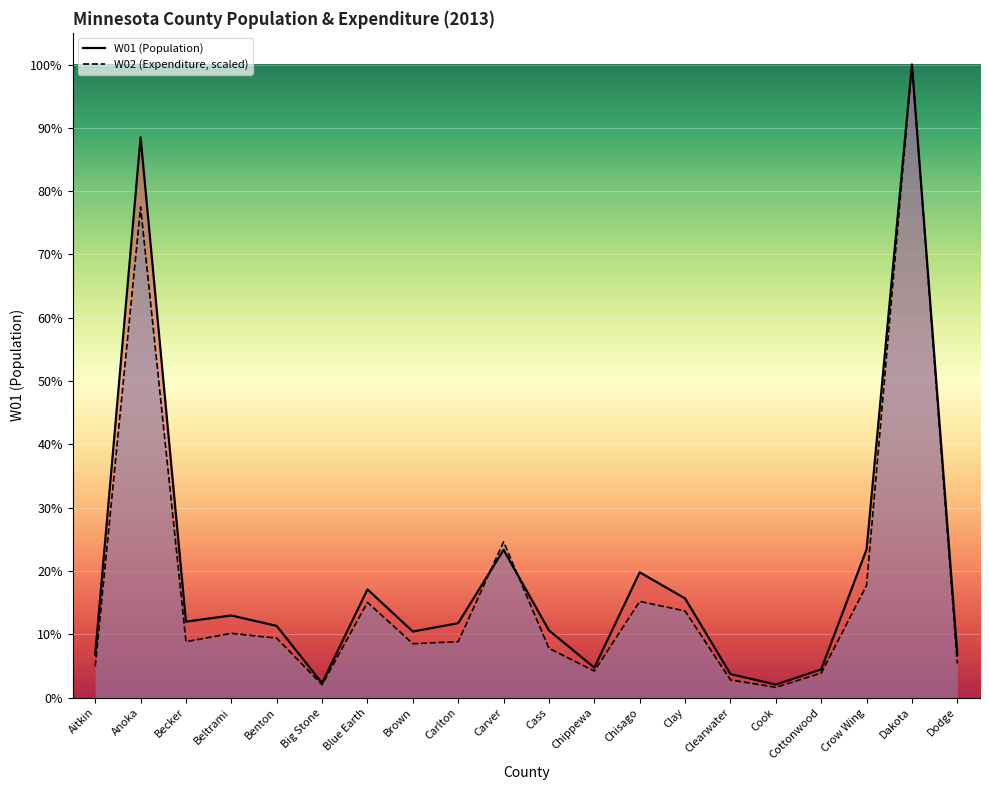

True or false: W01 and W02 cross at least once.

True